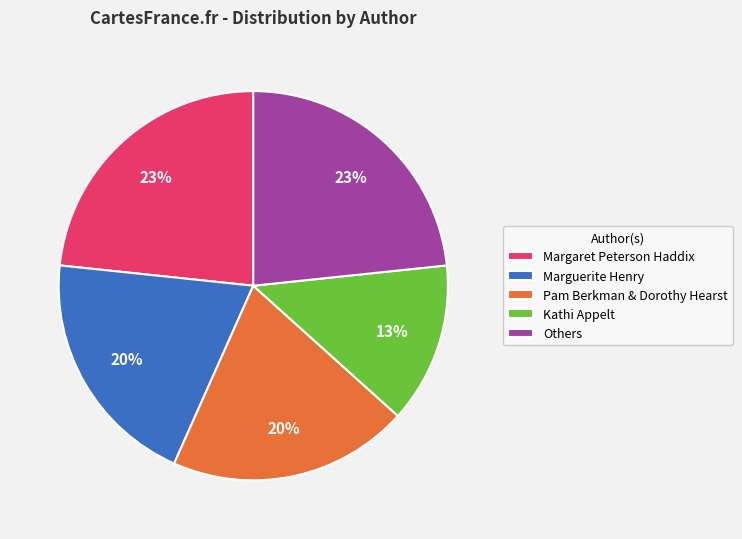

The Margaret Peterson Haddix slice represents 17% of the pie. True or false?

False